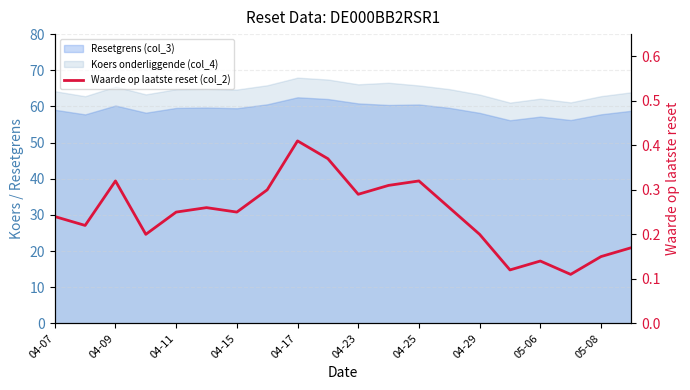

Reading left to right, transcribe all the data shown in this chart.

0.2	0.2	0.3	0.2	0.2	0.3	0.2	0.3	0.4	0.4	0.3	0.3	0.3	0.3	0.2	0.1	0.1	0.1	0.1	0.2